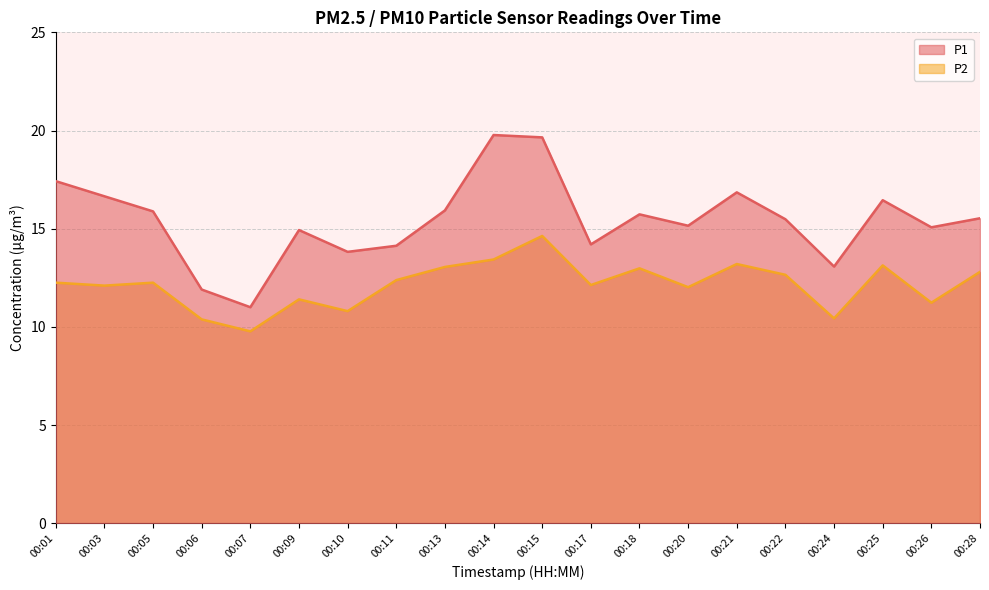

Reading left to right, extract all data points from this chart.

P1: 00:01=17.4	00:03=16.6	00:05=15.9	00:06=11.9	00:07=11.0	00:09=14.9	00:10=13.8	00:11=14.1	00:13=15.9	00:14=19.8	00:15=19.6	00:17=14.2	00:18=15.7	00:20=15.2	00:21=16.9	00:22=15.5	00:24=13.1	00:25=16.4	00:26=15.1	00:28=15.5
P2: 00:01=12.2	00:03=12.1	00:05=12.2	00:06=10.4	00:07=9.8	00:09=11.4	00:10=10.8	00:11=12.4	00:13=13.1	00:14=13.4	00:15=14.6	00:17=12.1	00:18=13.0	00:20=12.0	00:21=13.2	00:22=12.7	00:24=10.4	00:25=13.1	00:26=11.2	00:28=12.8